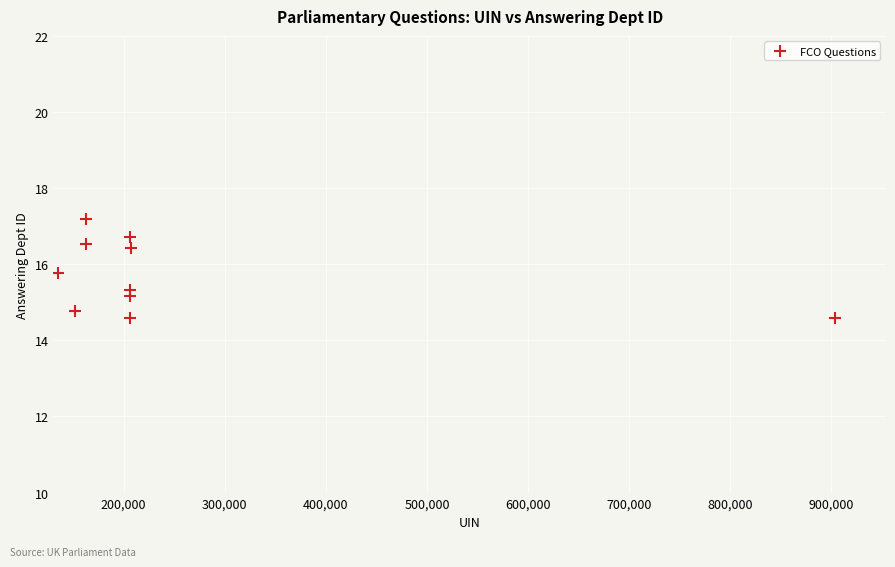

What is the range of X values (max minus min)?

768400.0